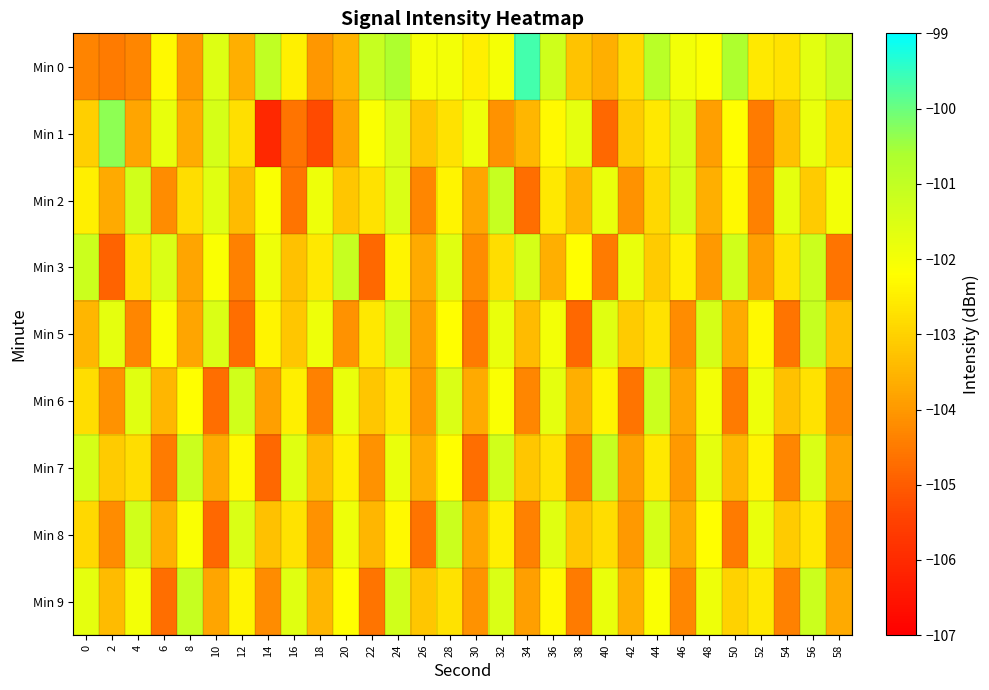

What is the smallest value displayed?

-106.0